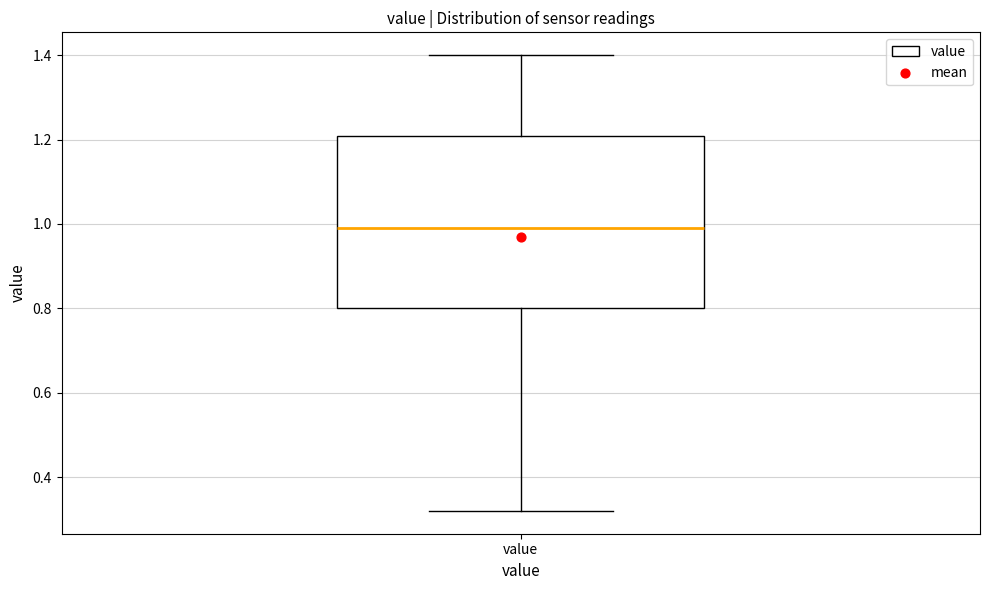

Where does the upper whisker of the box for value end on the y-axis? The values are not printed on the chart, so give them approximately, as read against the axis.

1.40